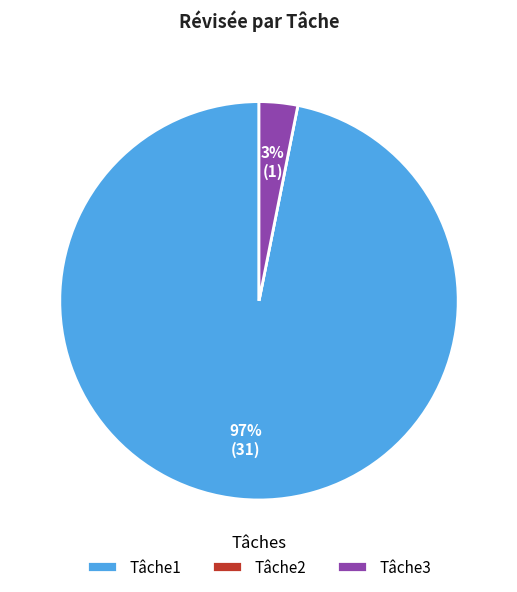

Is the sum of Tâche1 and Tâche3 greater than half?

Yes